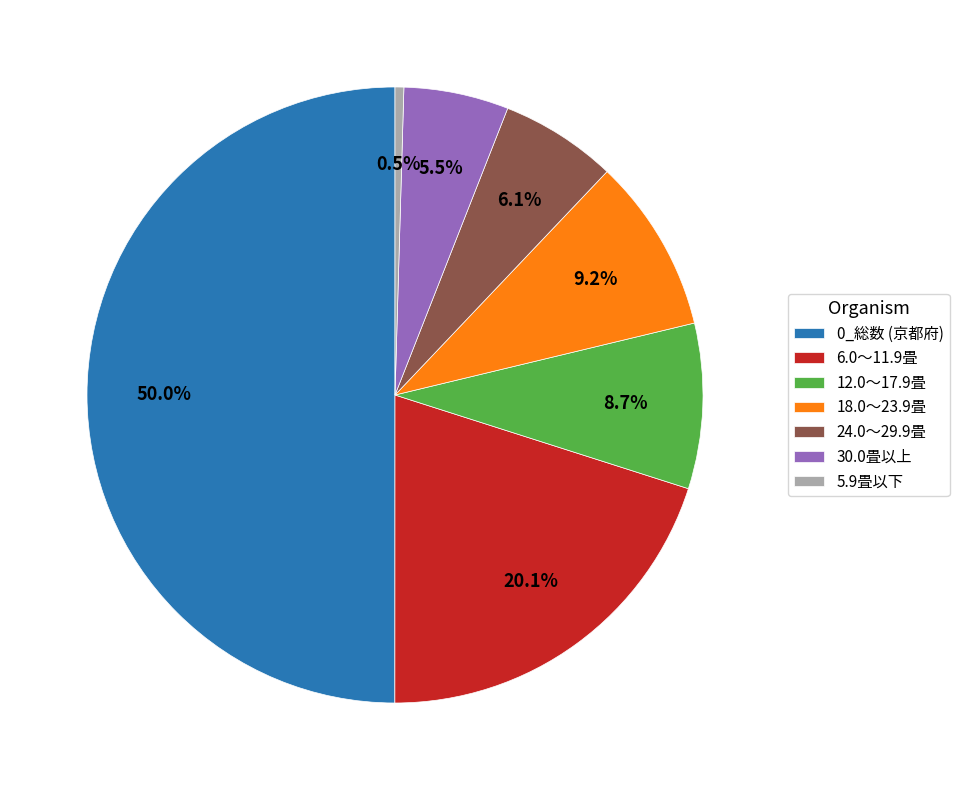

Is it true that 30.0畳以上 is 1% of the pie?

False